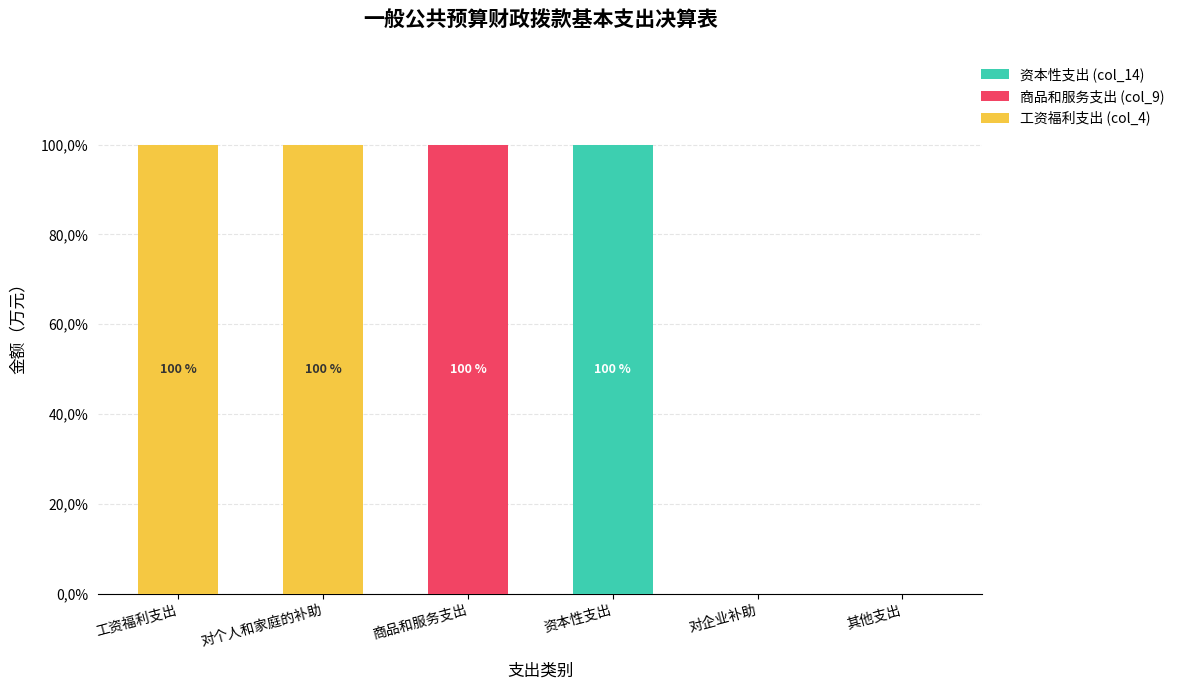

What are all the series names shown in the legend?

资本性支出 (col_14), 商品和服务支出 (col_9), 工资福利支出 (col_4)